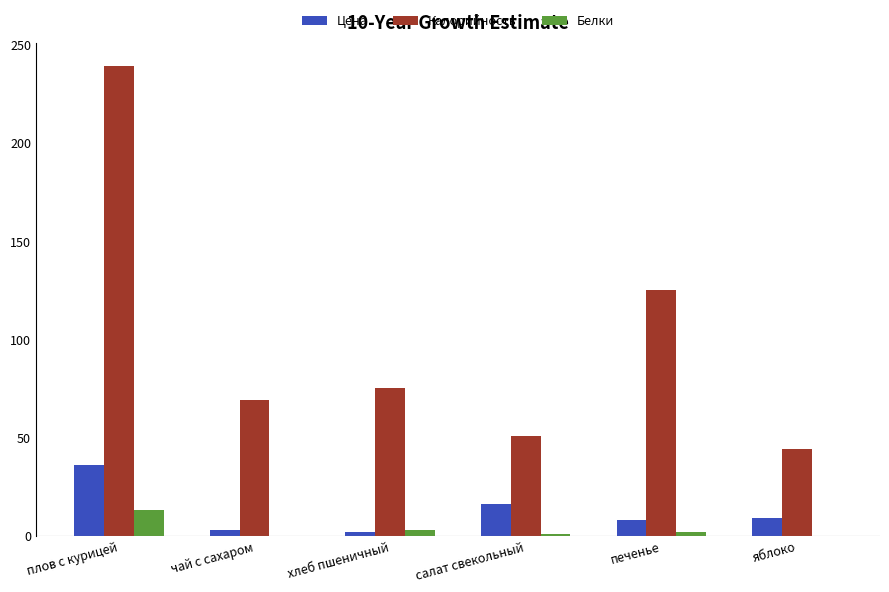

What is the total value across all series at хлеб пшеничный?

80.1